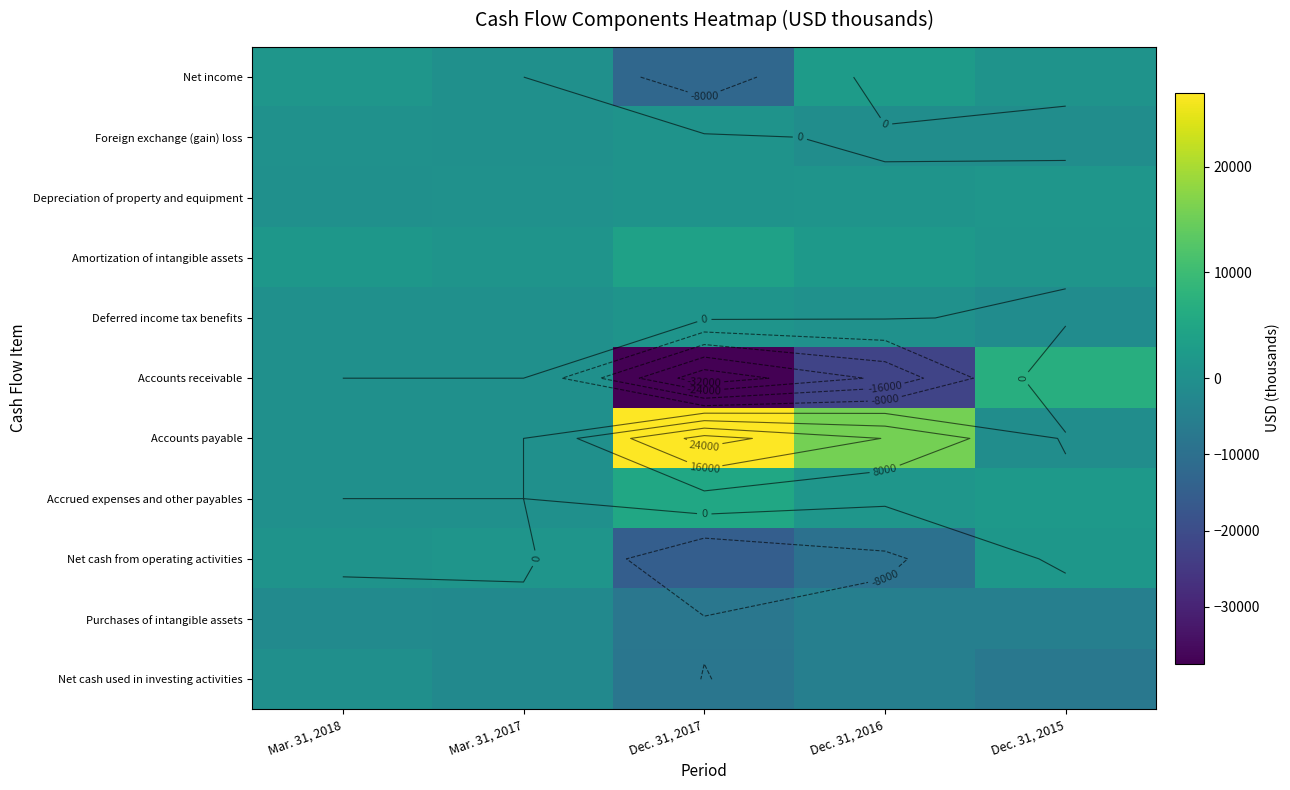

Which series changed the most between Dec. 31, 2016 and Dec. 31, 2015?

Accounts receivable